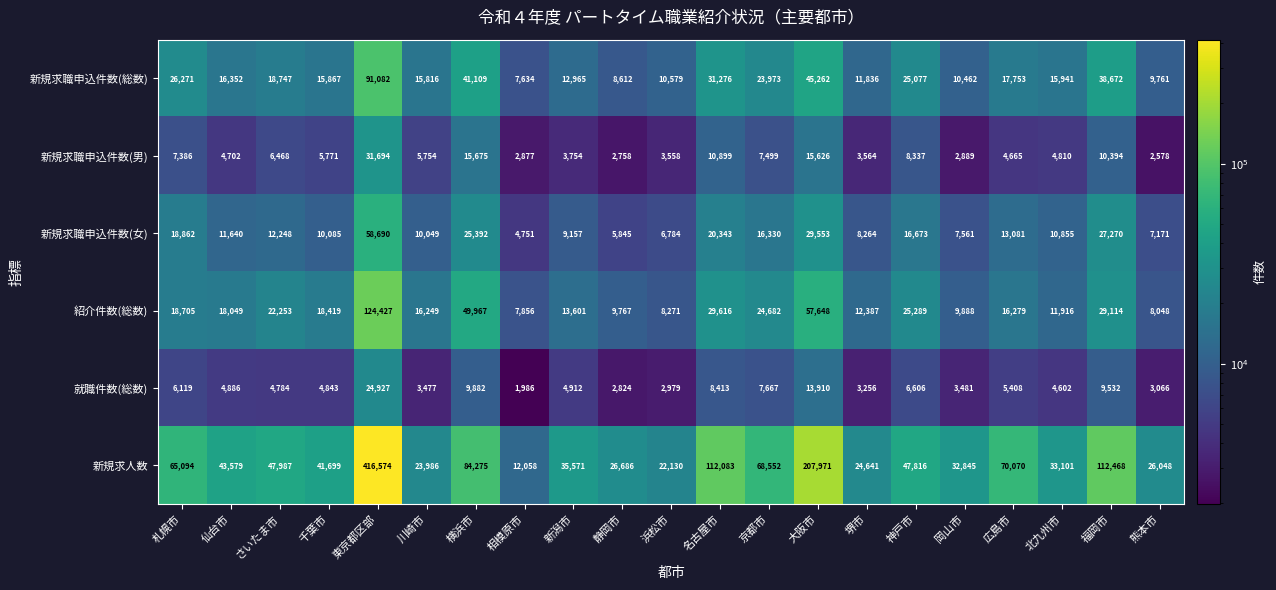

What is the difference between the highest and lowest values at 相模原市?

10072